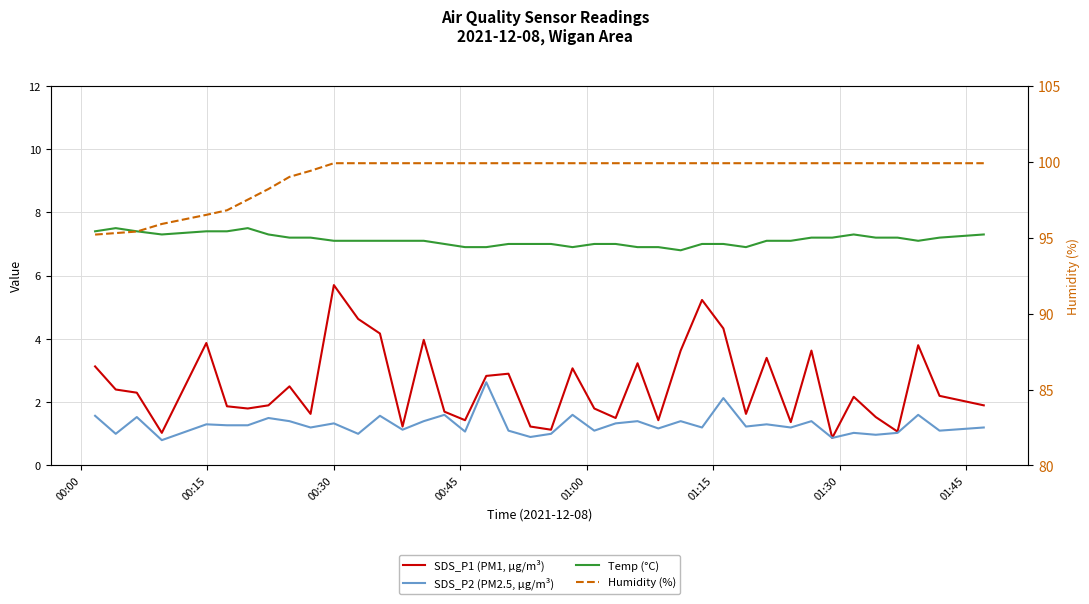

Reading left to right, extract all data points from this chart.

SDS_P1 (PM1, µg/m³): 3.1	2.4	2.3	1.0	3.9	1.9	1.8	1.9	2.5	1.6	5.7	4.6	4.2	1.2	4.0	1.7	1.4	2.8	2.9	1.2	1.1	3.1	1.8	1.5	3.2	1.4	3.6	5.2	4.3	1.6	3.4	1.4	3.6	0.9	2.2	1.5	1.1	3.8	2.2	1.9
SDS_P2 (PM2.5, µg/m³): 1.6	1.0	1.5	0.8	1.3	1.3	1.3	1.5	1.4	1.2	1.3	1.0	1.6	1.1	1.4	1.6	1.1	2.6	1.1	0.9	1.0	1.6	1.1	1.3	1.4	1.2	1.4	1.2	2.1	1.2	1.3	1.2	1.4	0.9	1.0	1.0	1.0	1.6	1.1	1.2
Temp (°C): 7.4	7.5	7.4	7.3	7.4	7.4	7.5	7.3	7.2	7.2	7.1	7.1	7.1	7.1	7.1	7.0	6.9	6.9	7.0	7.0	7.0	6.9	7.0	7.0	6.9	6.9	6.8	7.0	7.0	6.9	7.1	7.1	7.2	7.2	7.3	7.2	7.2	7.1	7.2	7.3
Humidity (%): 95.2	95.3	95.4	95.9	96.5	96.8	97.5	98.2	99.0	99.4	99.9	99.9	99.9	99.9	99.9	99.9	99.9	99.9	99.9	99.9	99.9	99.9	99.9	99.9	99.9	99.9	99.9	99.9	99.9	99.9	99.9	99.9	99.9	99.9	99.9	99.9	99.9	99.9	99.9	99.9